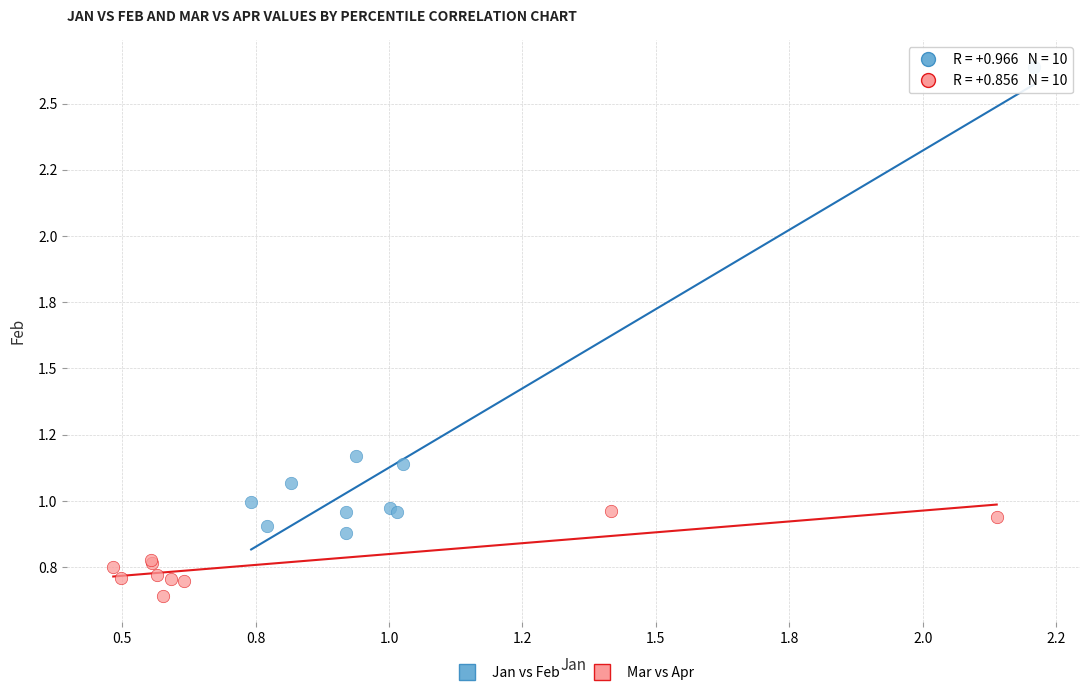

What are all the series names shown in the legend?

Jan vs Feb, Mar vs Apr